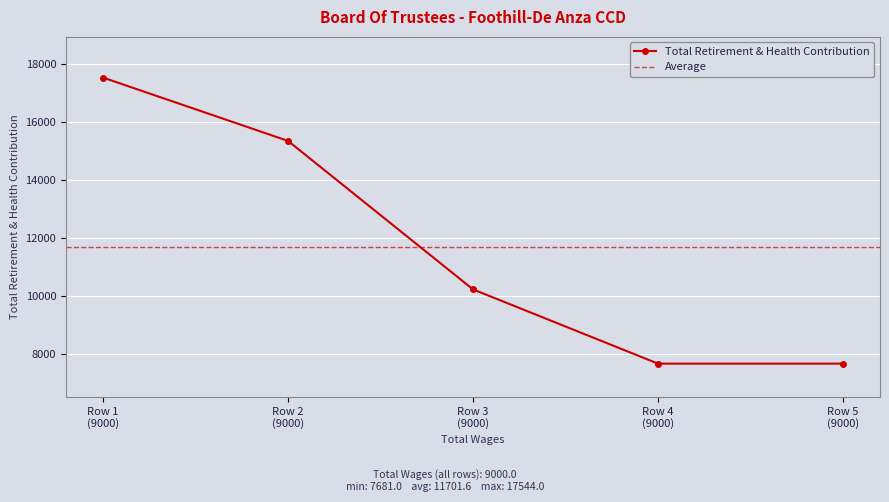

What is the value of the Total Retirement & Health Contribution point at the 2nd from the left?

15361